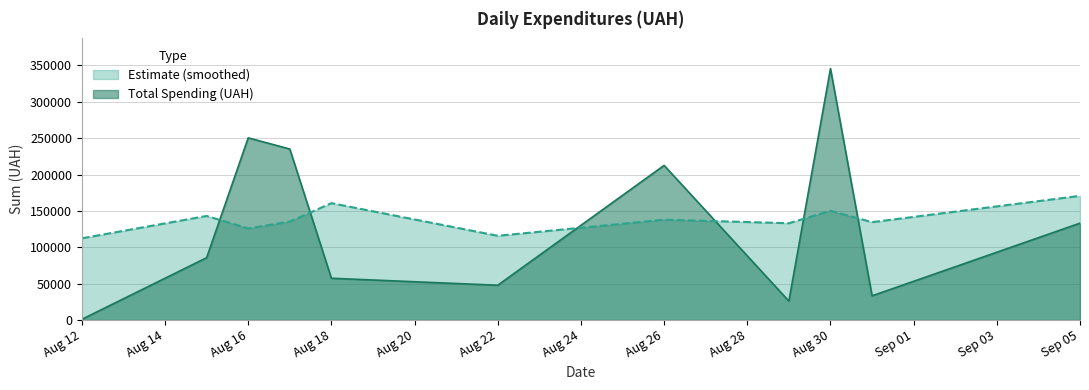

List the labels in order of value, smallest first.

26, 29, 31, 0, 14, 15, 33, 8, 39, 17, 6, 25, 21, 30, 5, 20, 19, 10, 13, 16, 34, 18, 11, 37, 35, 1, 32, 4, 2, 24, 7, 27, 12, 3, 38, 22, 23, 36, 9, 28